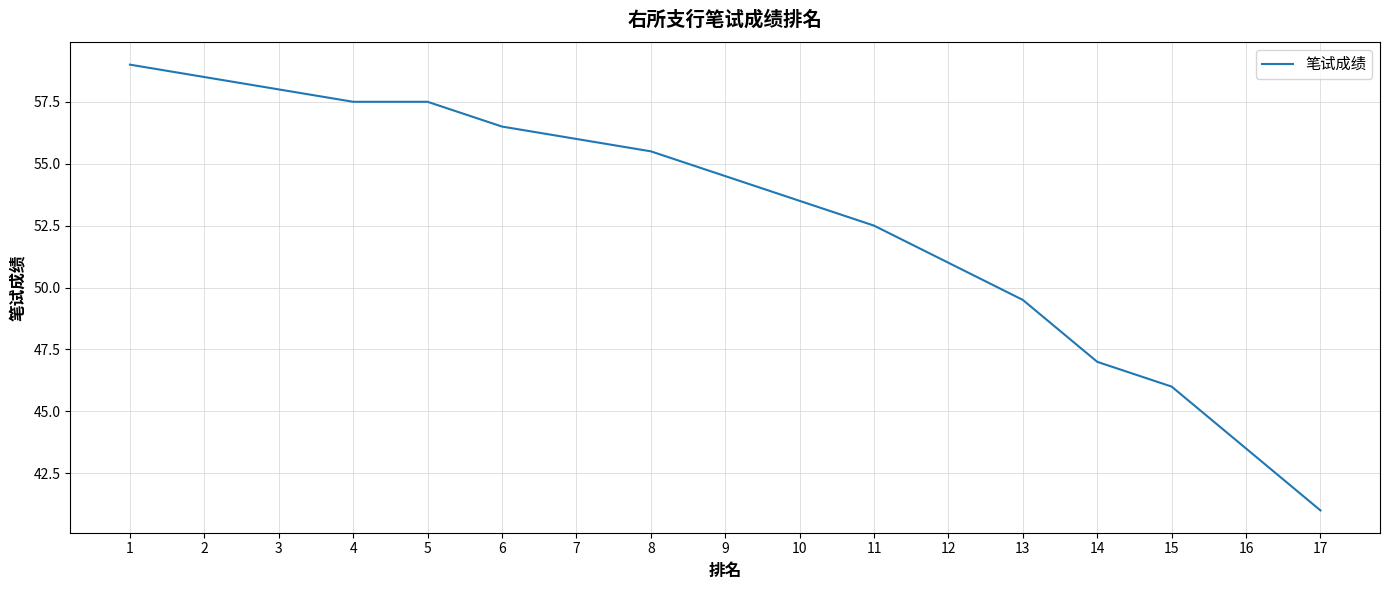

What is the sum of all values?

897.0